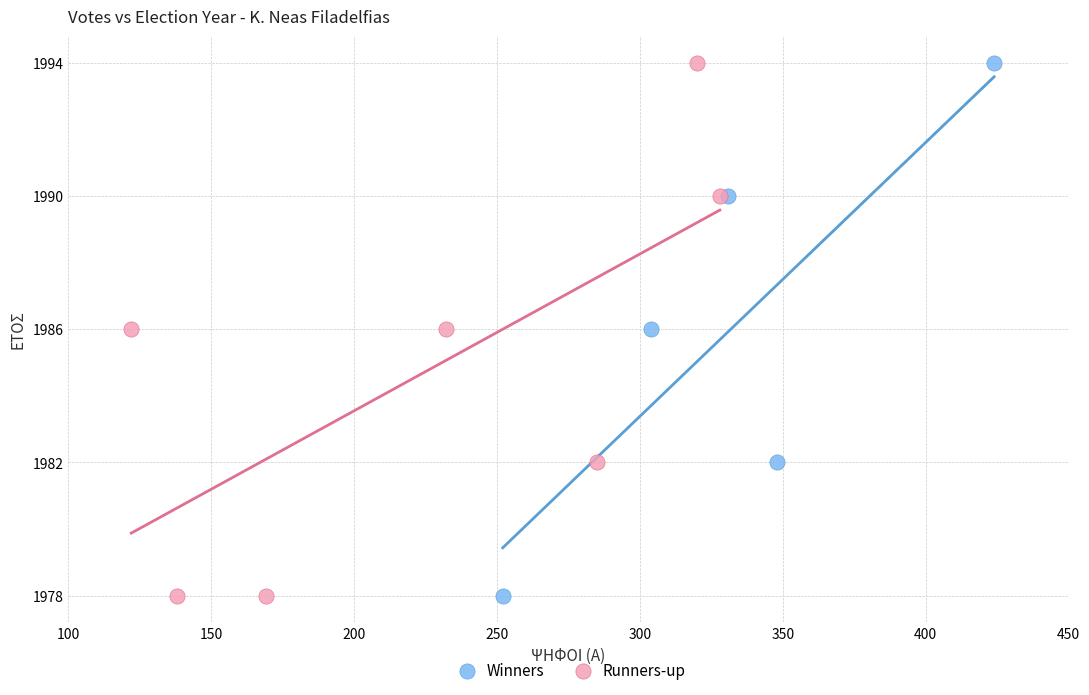

What are all the series names shown in the legend?

Winners, Runners-up